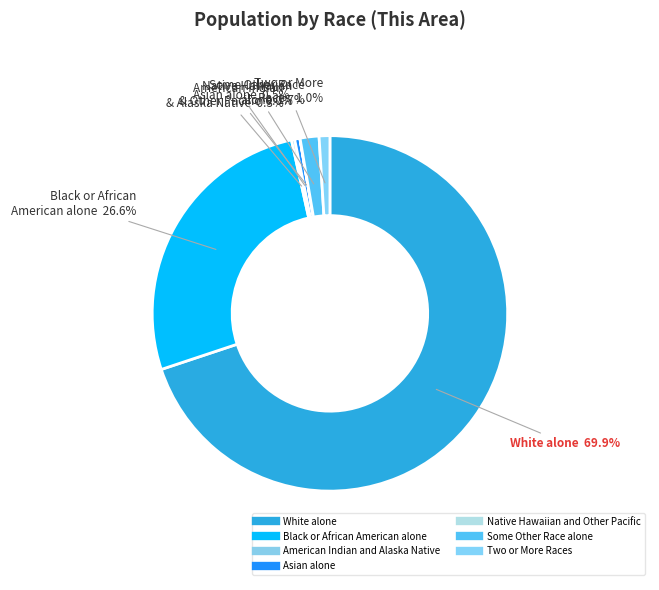

Which slice is the largest?

White alone